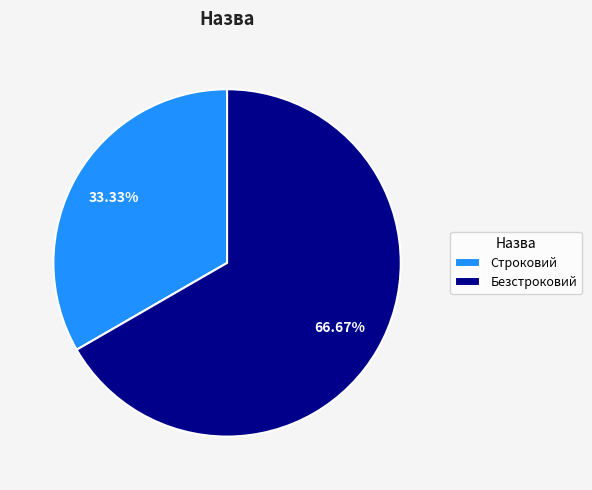

What percentage is the Безстроковий slice, to the nearest percent?

67%